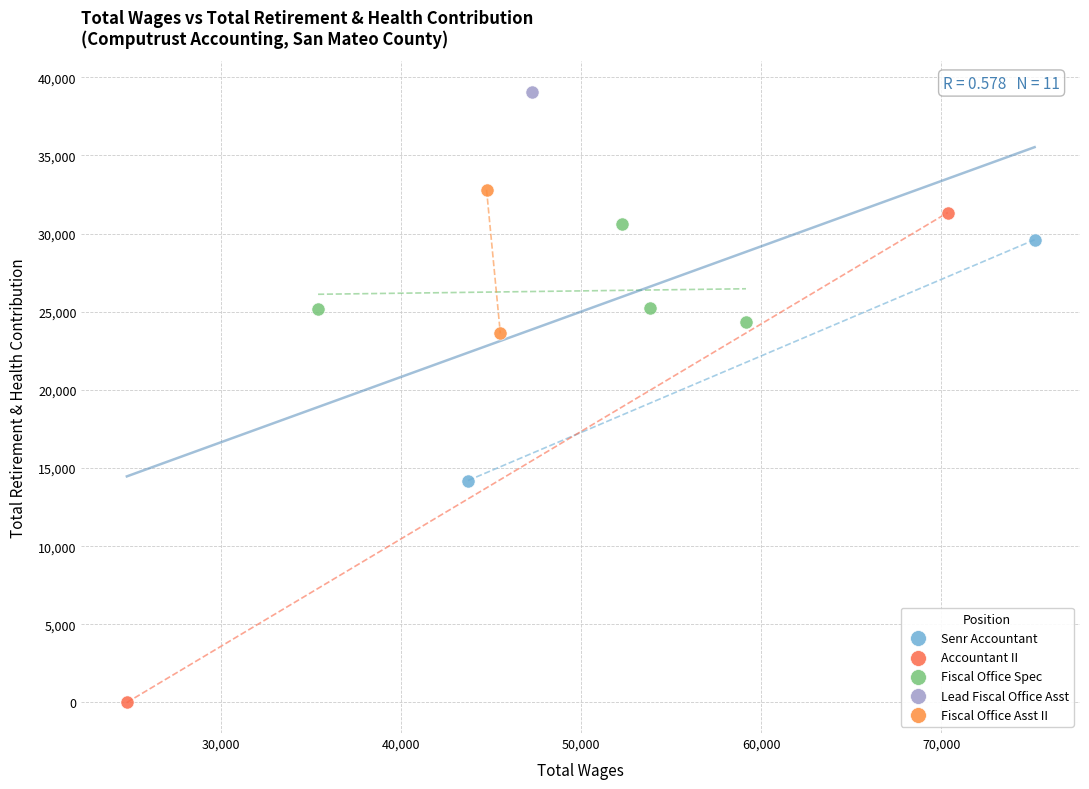

What are all the series names shown in the legend?

Senr Accountant, Accountant II, Fiscal Office Spec, Lead Fiscal Office Asst, Fiscal Office Asst II